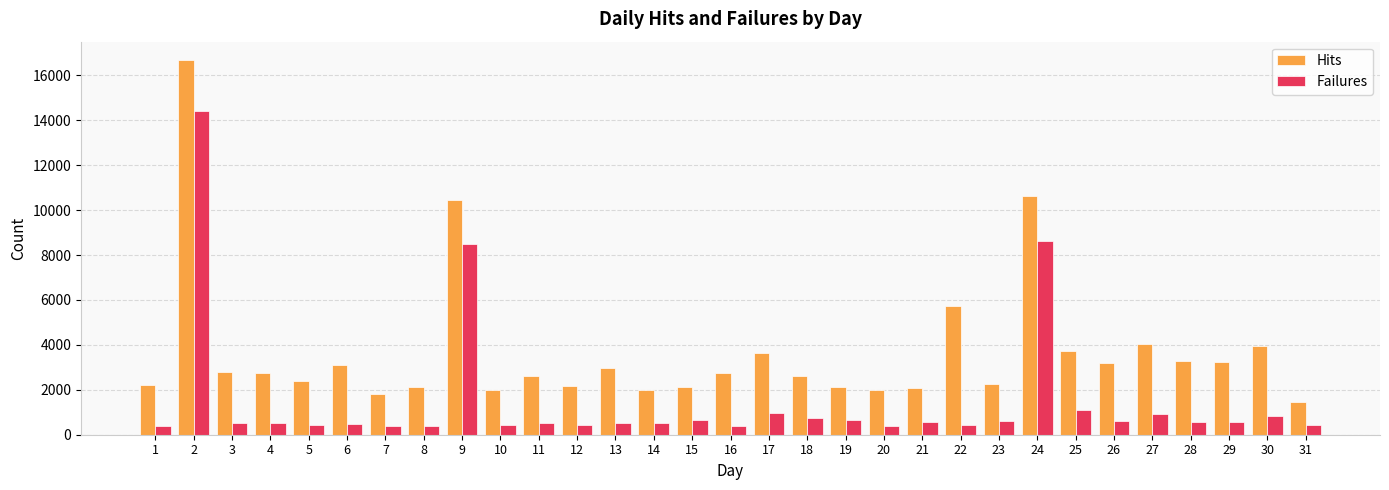

True or false: Failures has a value of 838 at 30.

True